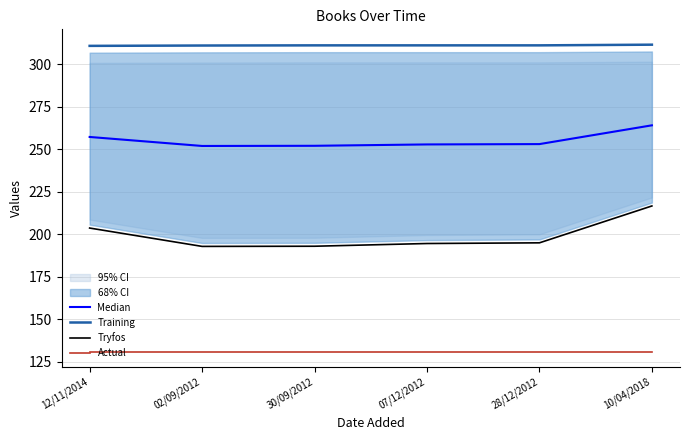

What is the difference between the maximum and second lowest values in the Training series?

0.5